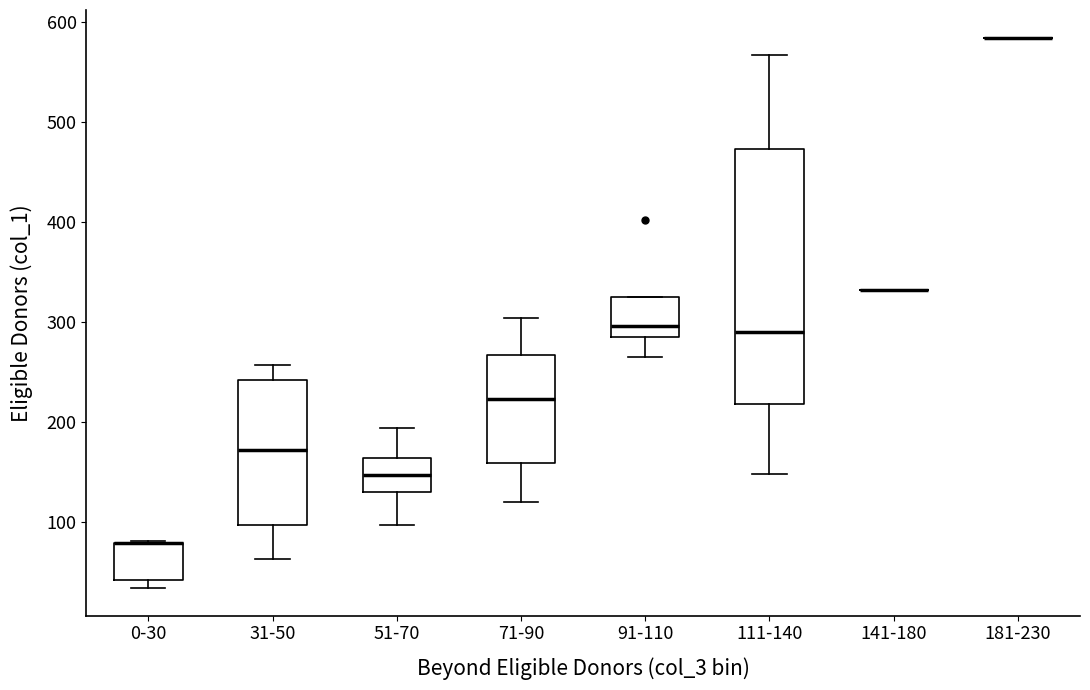

Which box is the tallest, from its lower edge to its upper edge?

111-140